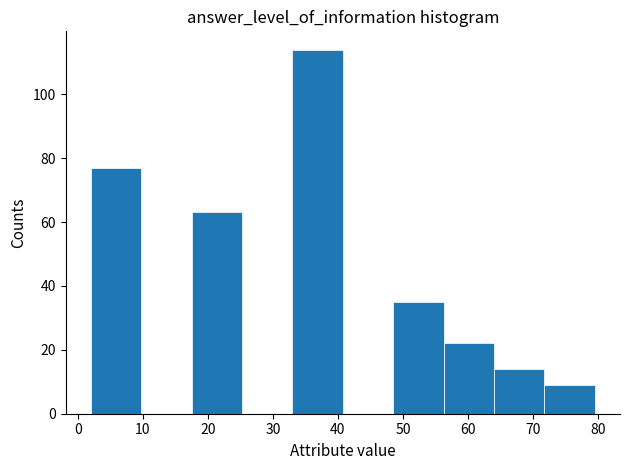

Reading left to right, transcribe this chart: for each bar, give the range it covers on the x-axis and its height. Neither the bar edges nor the heights are printed on the chart, so give them approximately, as read against the axes.

2 to 10: 78
10 to 18: 0
18 to 25: 64
25 to 33: 0
33 to 41: 114
41 to 49: 0
49 to 56: 36
56 to 64: 22
64 to 72: 14
72 to 80: 10